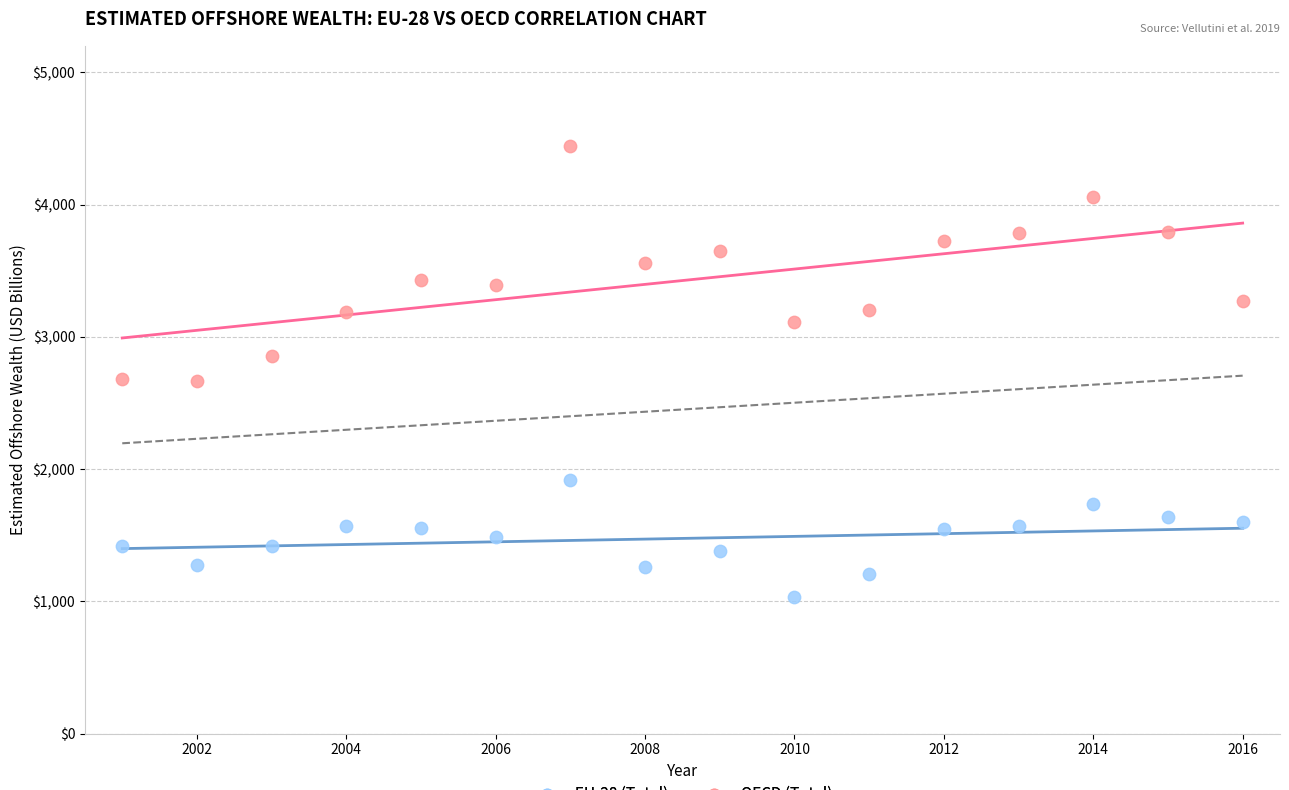

Which series reaches the maximum Y coordinate?

OECD (Total)